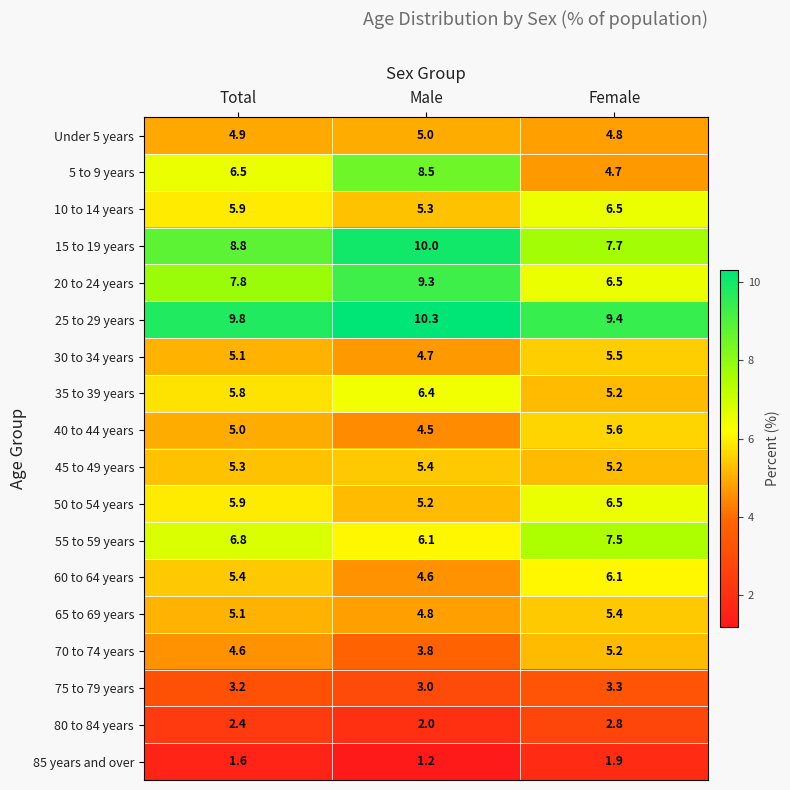

At which category is the sum across all series the highest?

Male